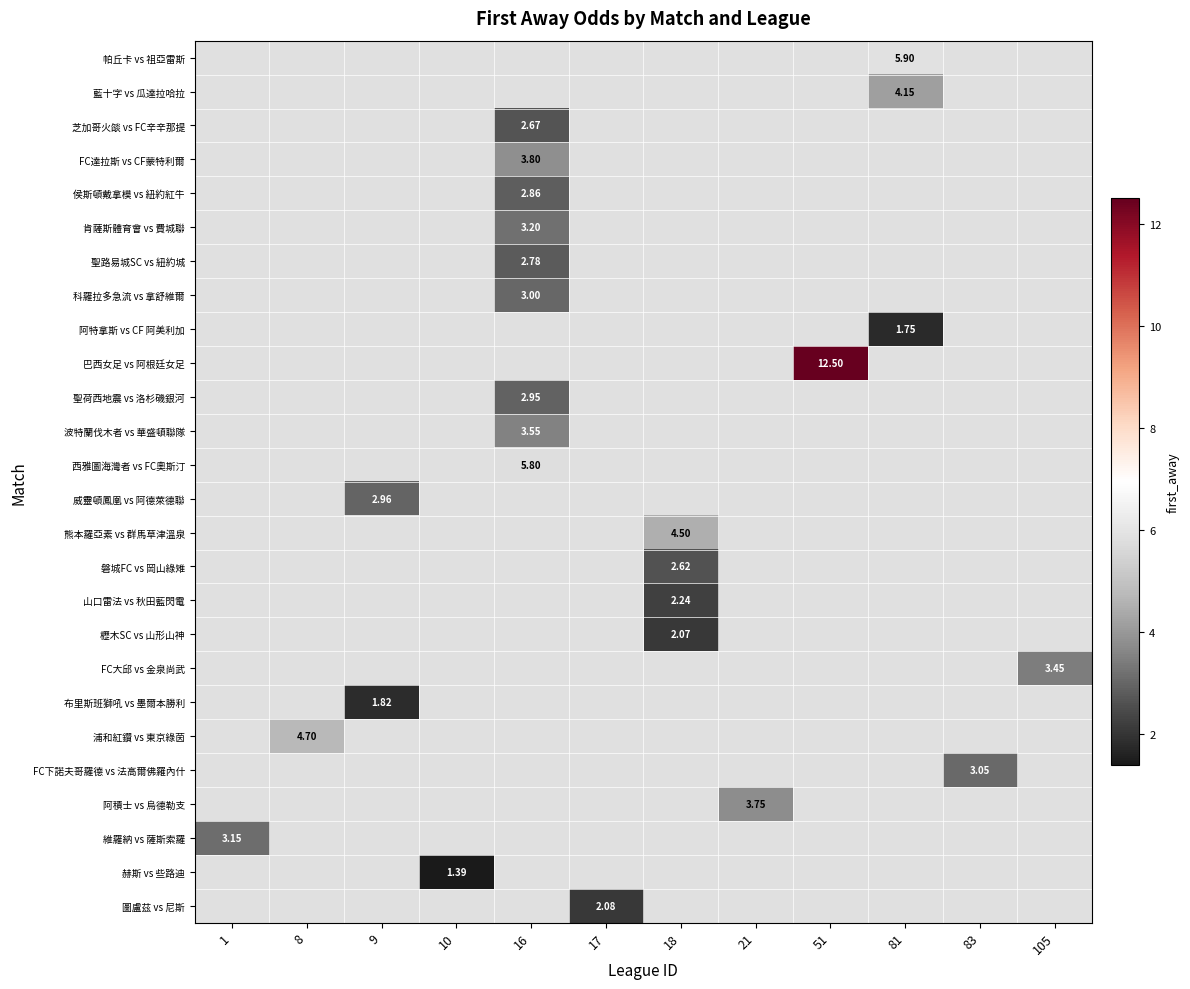

How many positive values does the row_6 series have?

1